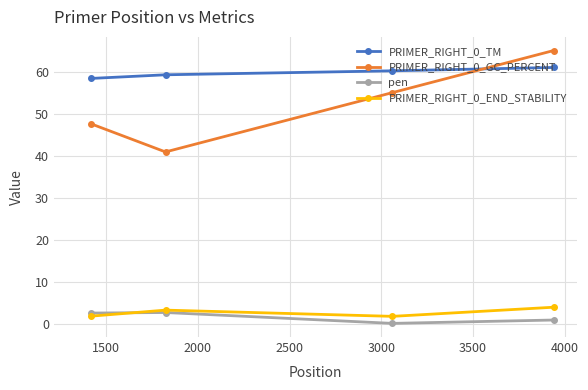

What is the lowest value of the PRIMER_RIGHT_0_TM series?

58.4